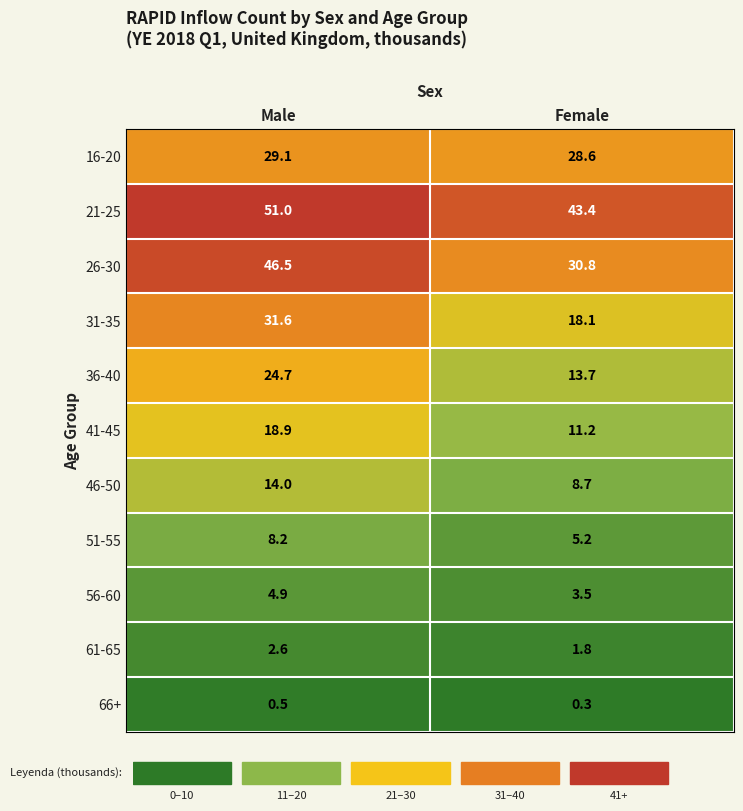

How many series are shown in this chart?

11